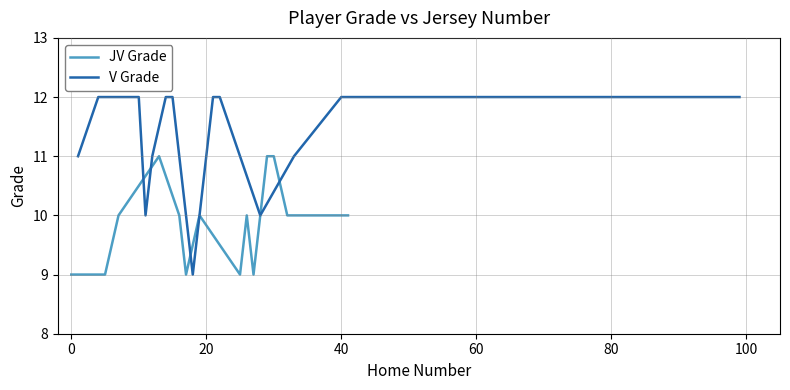

What is the minimum value for V Grade?

9